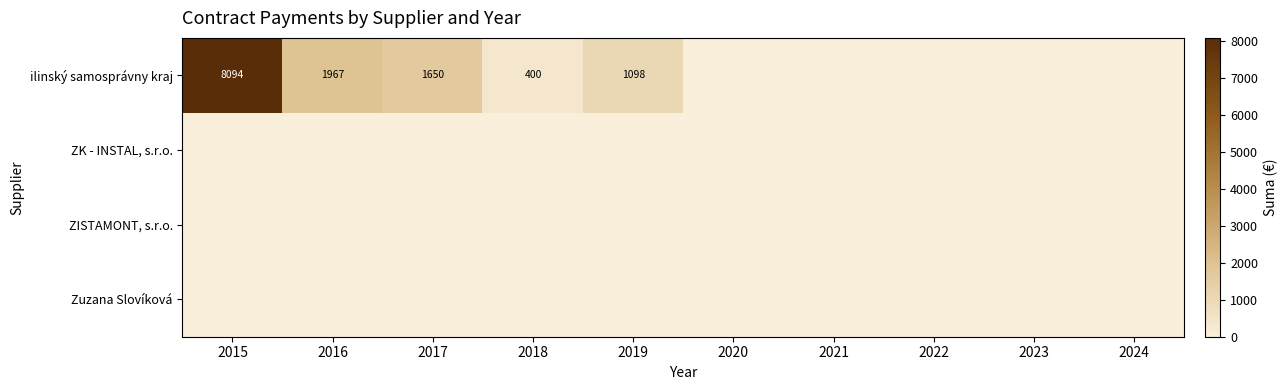

True or false: ilinský samosprávny kraj has a value of 8094 at 2015.

True